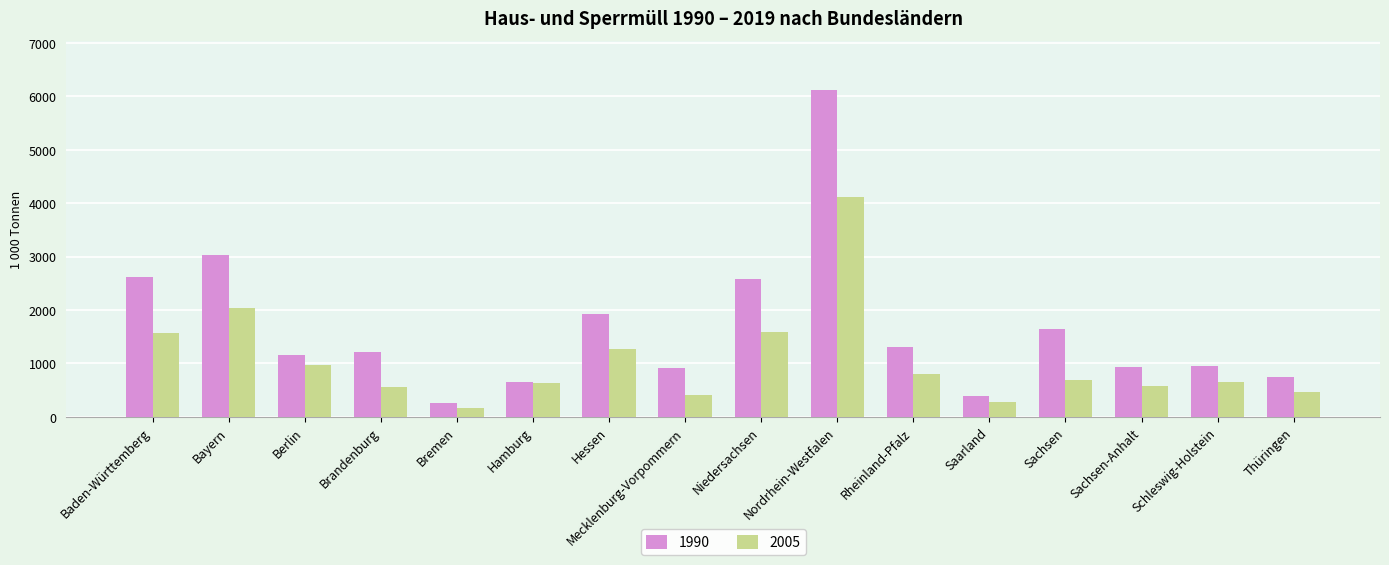

Which series has the largest total across all categories?

1990